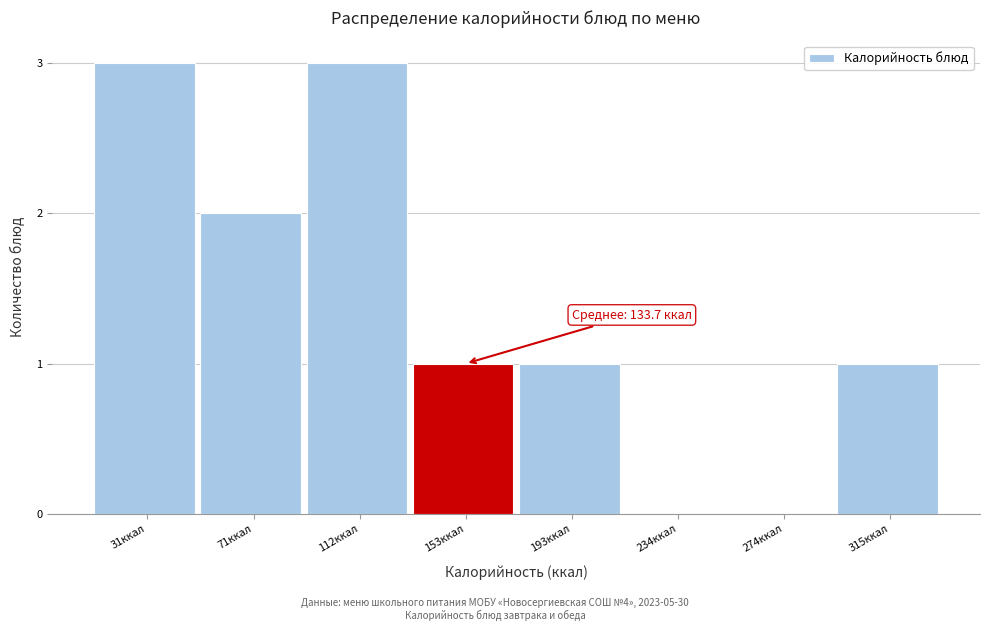

Reading right to left, transcribe all the data shown in this chart.

315ккал=1	274ккал=0	234ккал=0	193ккал=1	153ккал=1	112ккал=3	71ккал=2	31ккал=3